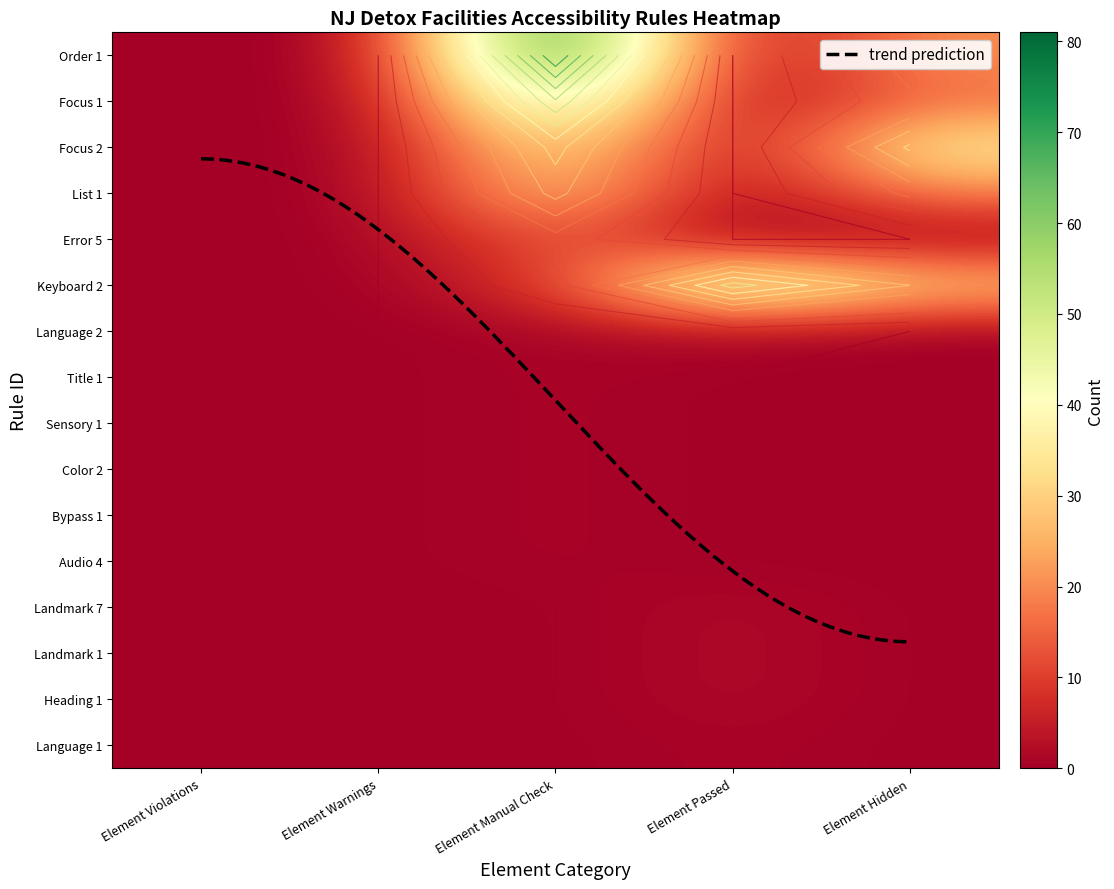

Which series has the largest total across all categories?

Order 1